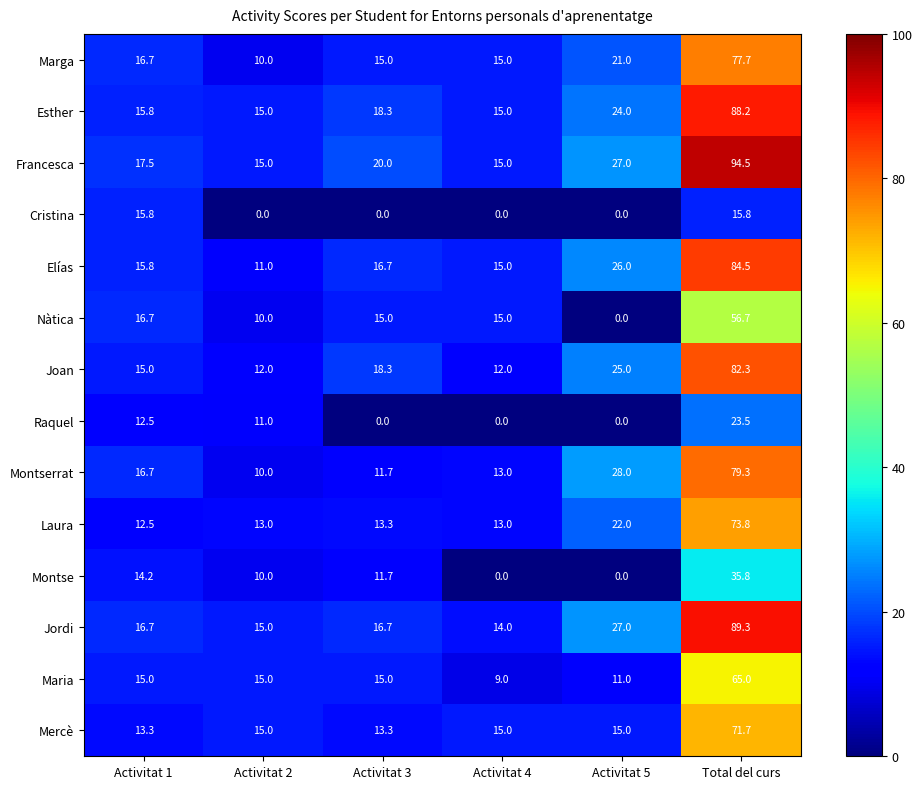

At which label is Joan closest to 47?

Activitat 5